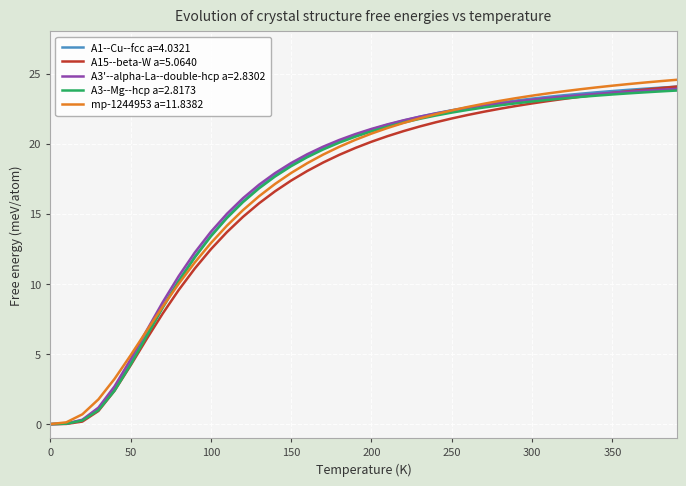

What is the maximum value shown in the chart?

24.6